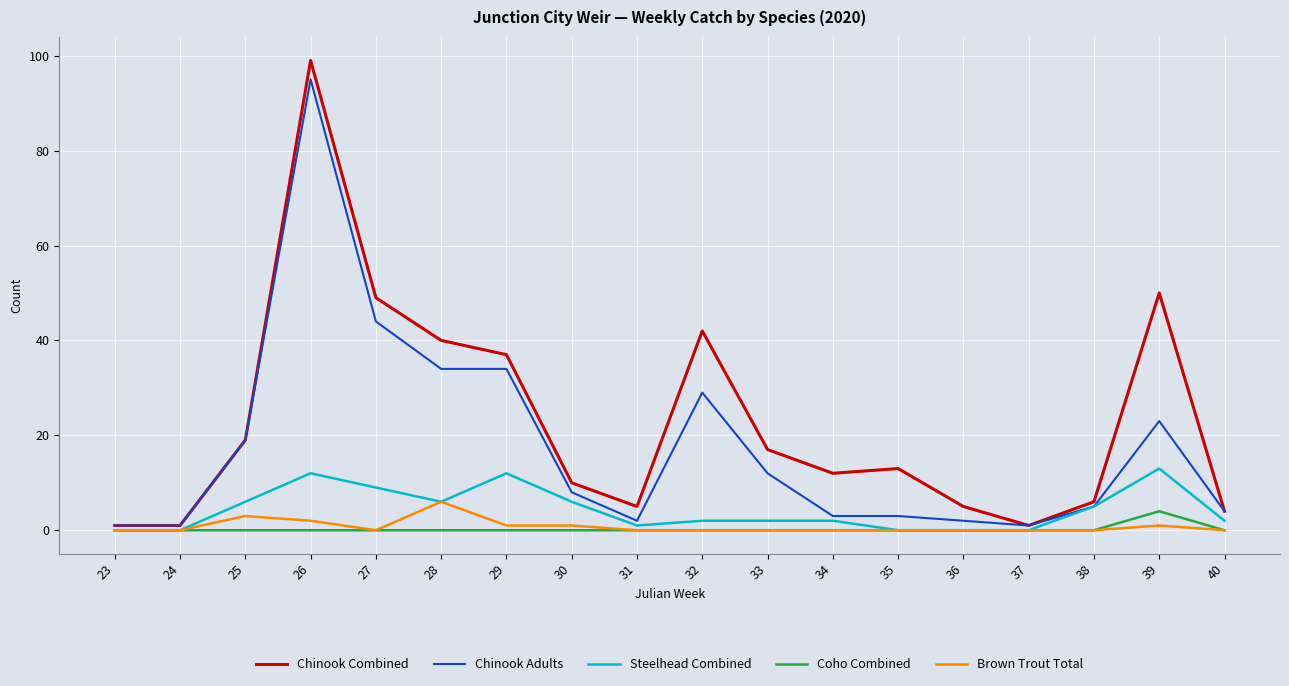

Reading left to right, extract all data points from this chart.

Chinook Combined: 23=1	24=1	25=19	26=99	27=49	28=40	29=37	30=10	31=5	32=42	33=17	34=12	35=13	36=5	37=1	38=6	39=50	40=4
Chinook Adults: 23=1	24=1	25=19	26=95	27=44	28=34	29=34	30=8	31=2	32=29	33=12	34=3	35=3	36=2	37=1	38=5	39=23	40=4
Steelhead Combined: 23=0	24=0	25=6	26=12	27=9	28=6	29=12	30=6	31=1	32=2	33=2	34=2	35=0	36=0	37=0	38=5	39=13	40=2
Coho Combined: 23=0	24=0	25=0	26=0	27=0	28=0	29=0	30=0	31=0	32=0	33=0	34=0	35=0	36=0	37=0	38=0	39=4	40=0
Brown Trout Total: 23=0	24=0	25=3	26=2	27=0	28=6	29=1	30=1	31=0	32=0	33=0	34=0	35=0	36=0	37=0	38=0	39=1	40=0